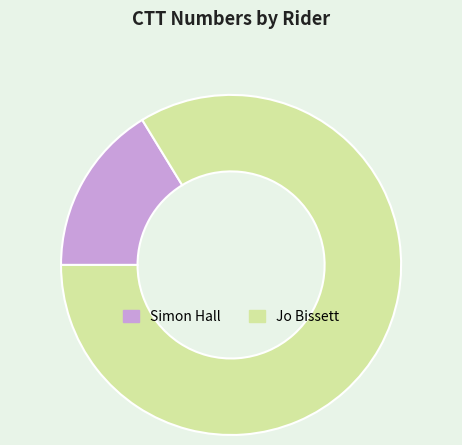

Count the number of slices in the pie.

2